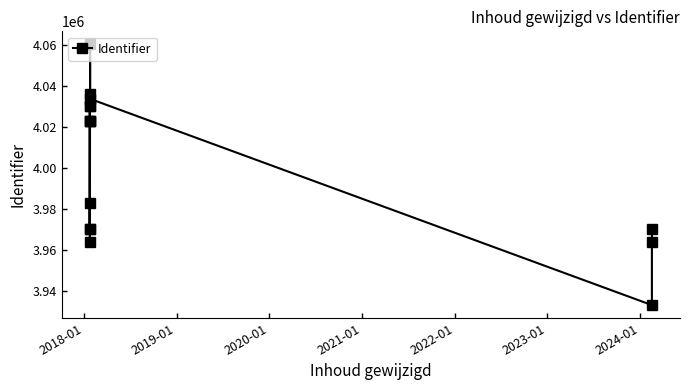

How many values are below 4022941?

7